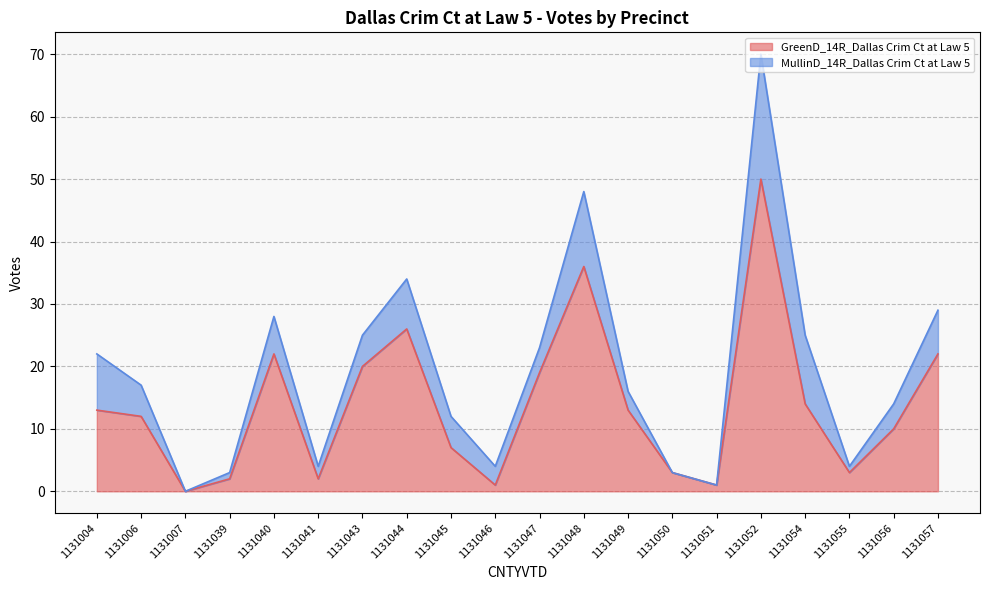

What is the greatest value displayed?

50